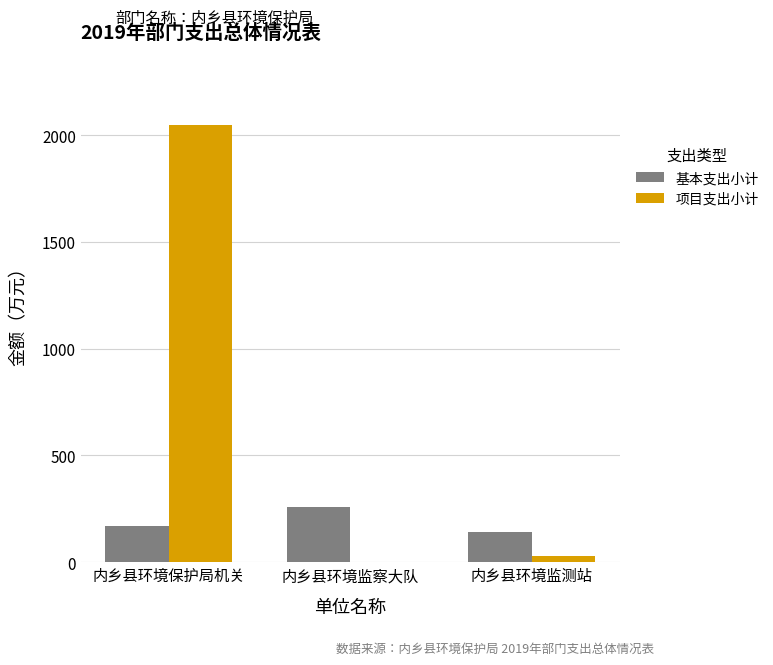

Is it true that 项目支出小计 equals 30.0 at 内乡县环境监测站?

True